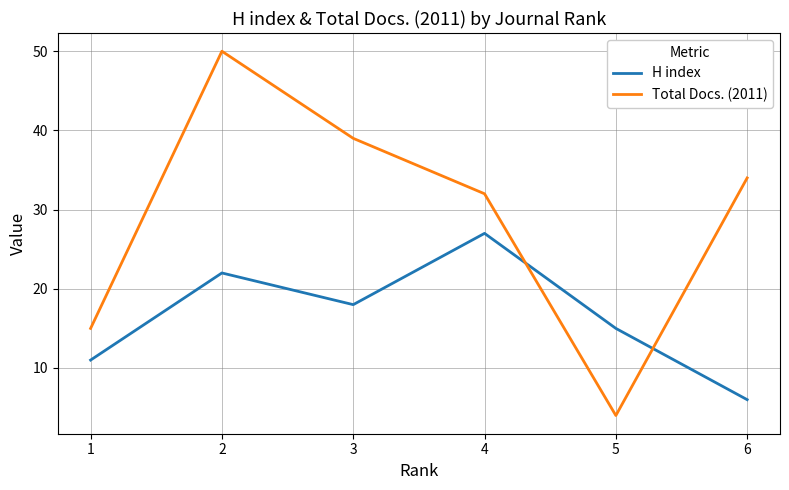

In H index, how many points are higher than both neighbors (excluding endpoints)?

2